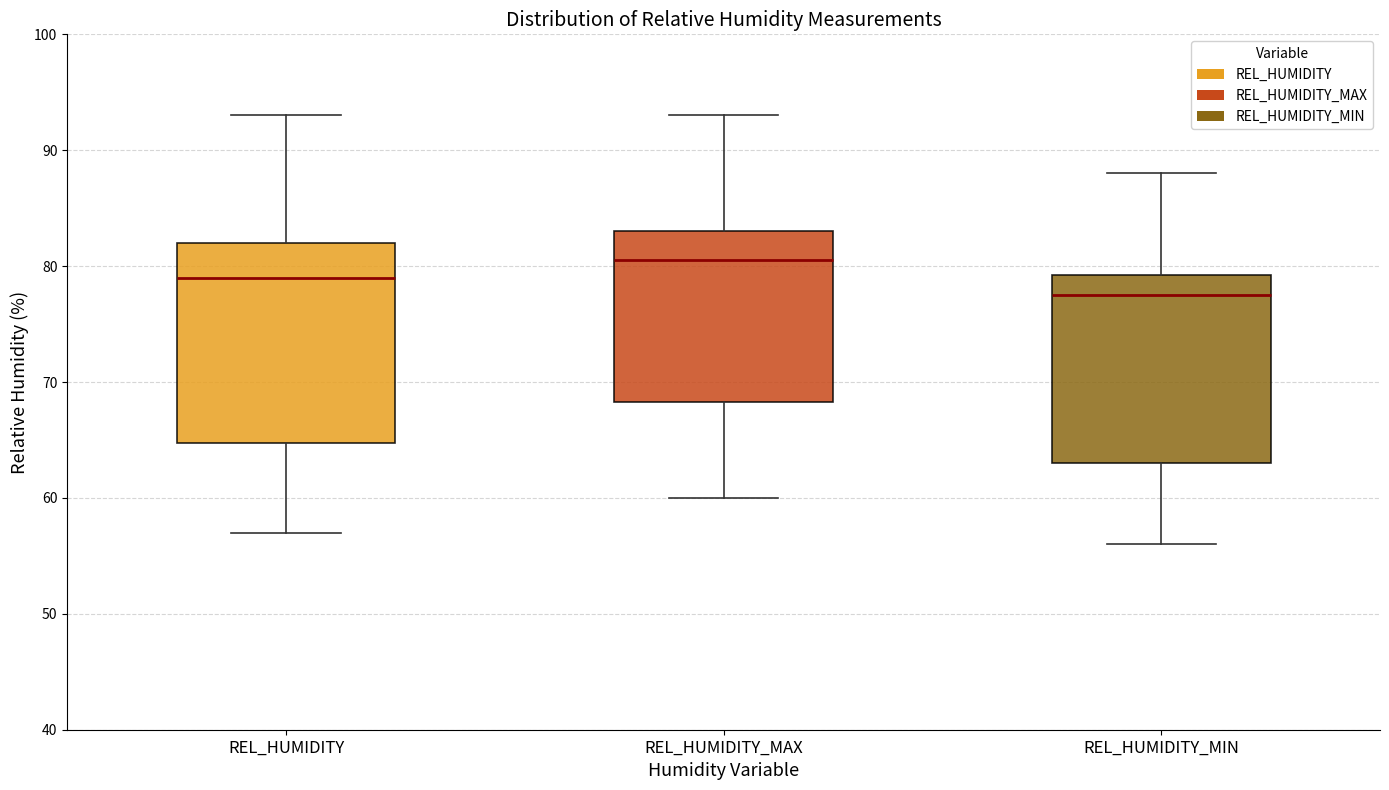

Where is the upper edge of the box for REL_HUMIDITY on the y-axis? The values are not printed on the chart, so give them approximately, as read against the axis.

82